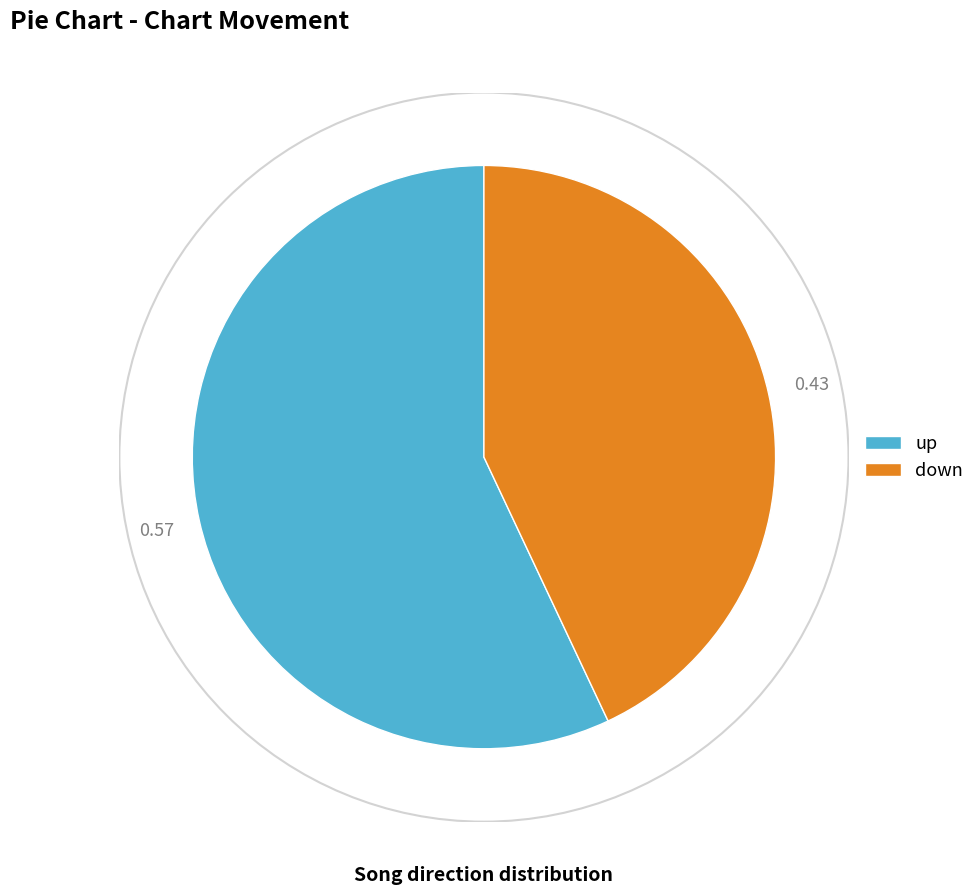

Which category accounts for the majority?

up